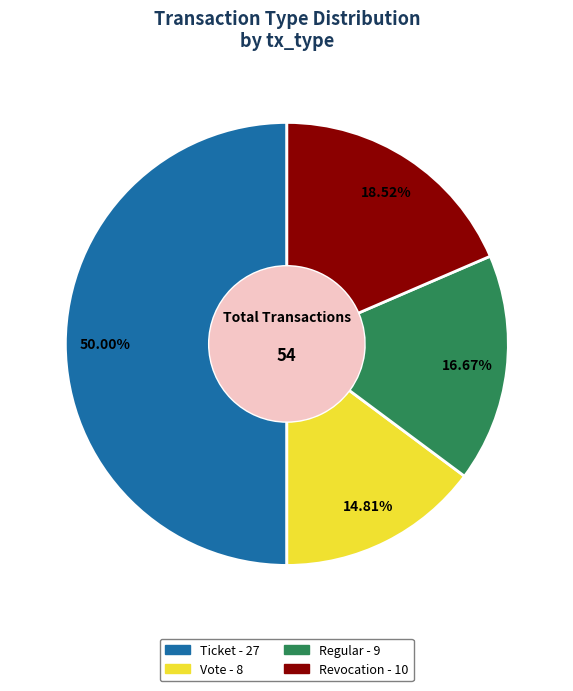

Which has a higher value, Ticket or Vote?

Ticket